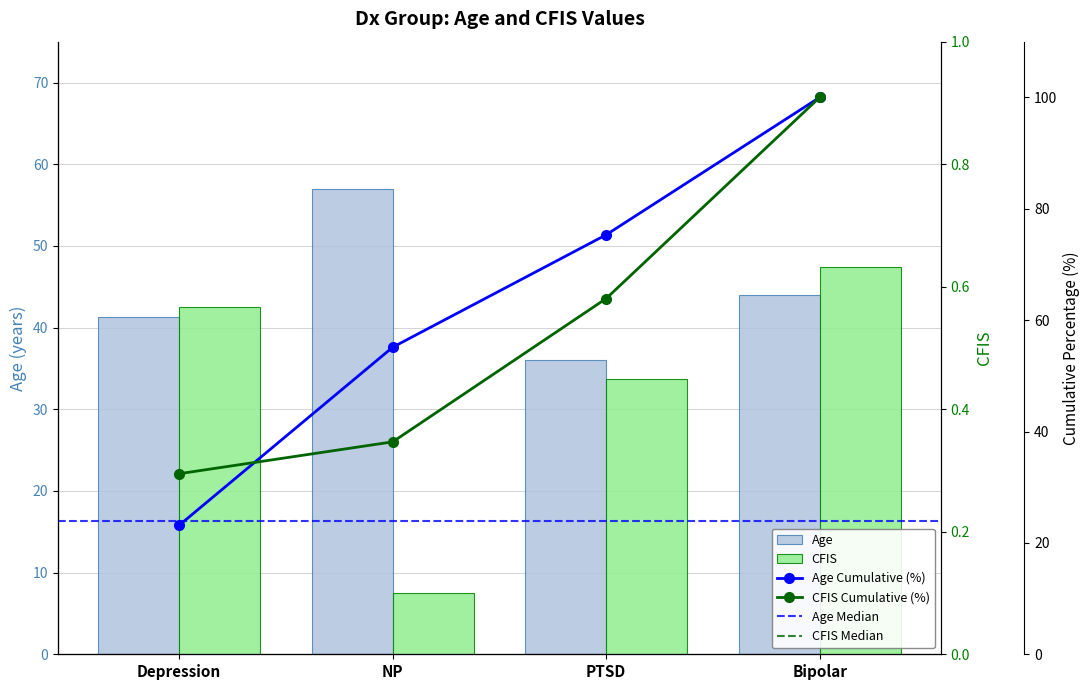

Which category has the lowest value across all series?

NP